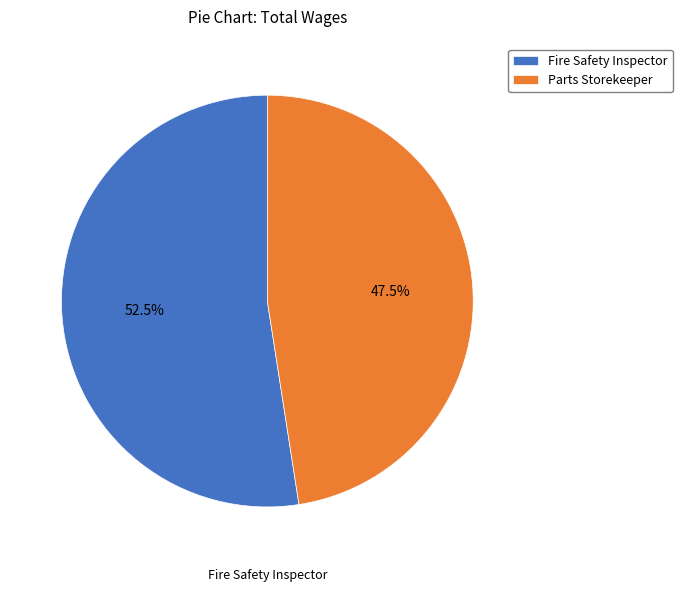

What is the smallest slice in the pie chart?

Parts Storekeeper